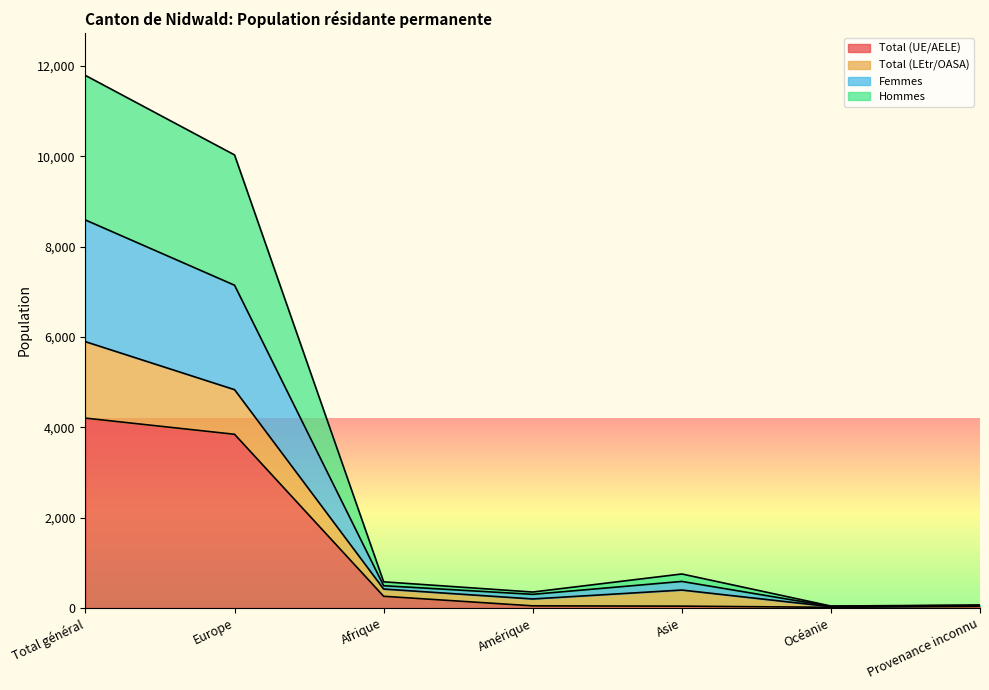

What is the highest value of the Total (UE/AELE) series?

4202